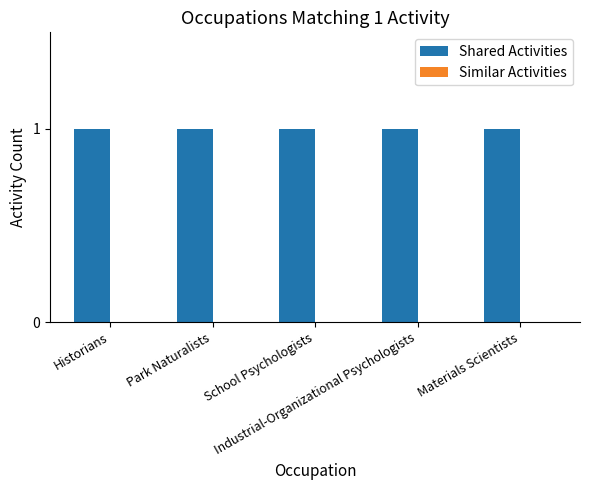

True or false: Shared Activities has a value of 1 at Historians.

True